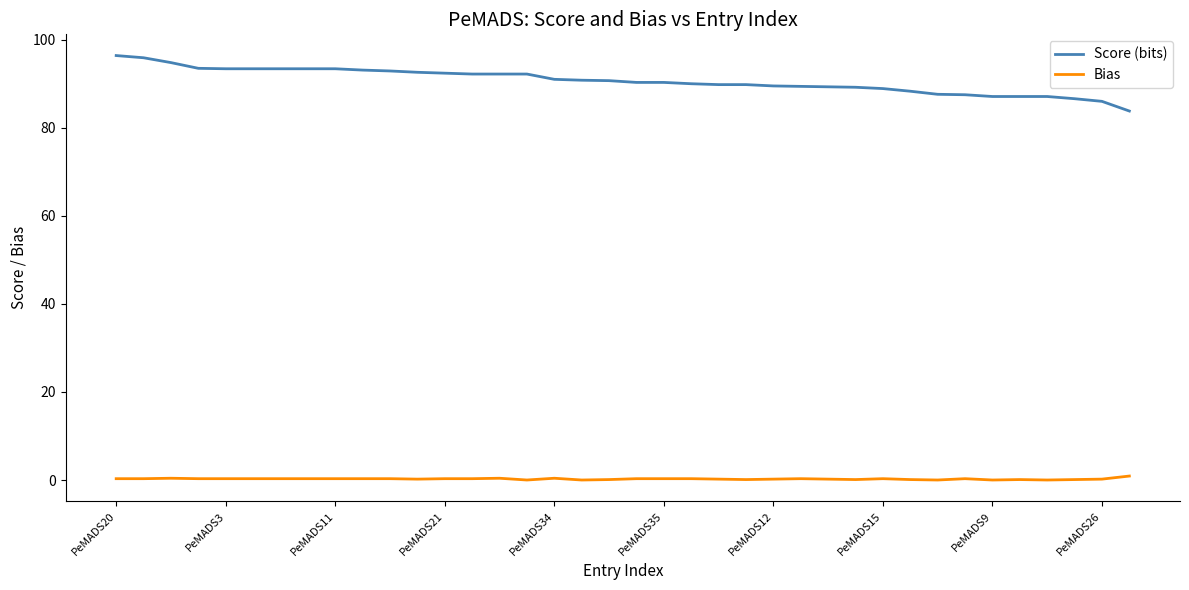

Which series has the largest total across all categories?

Score (bits)